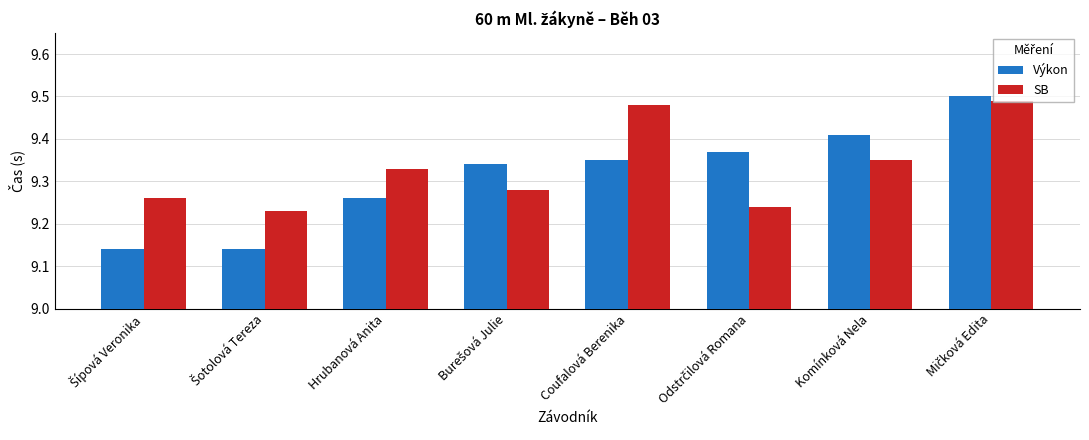

Is it true that SB equals 16.2 at Hrubanová Anita?

False